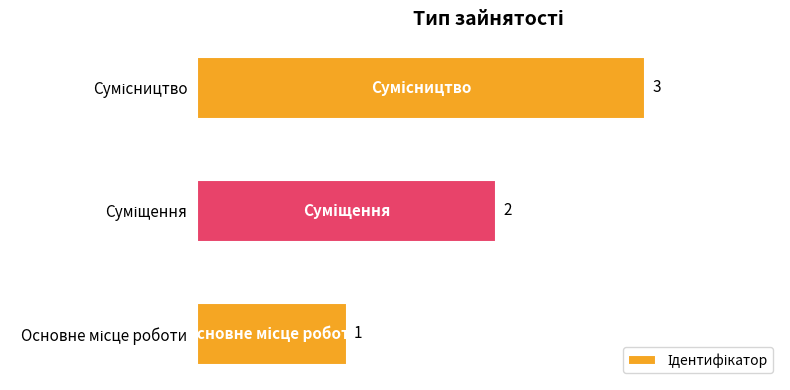

Does the chart contain stacked bars?

No